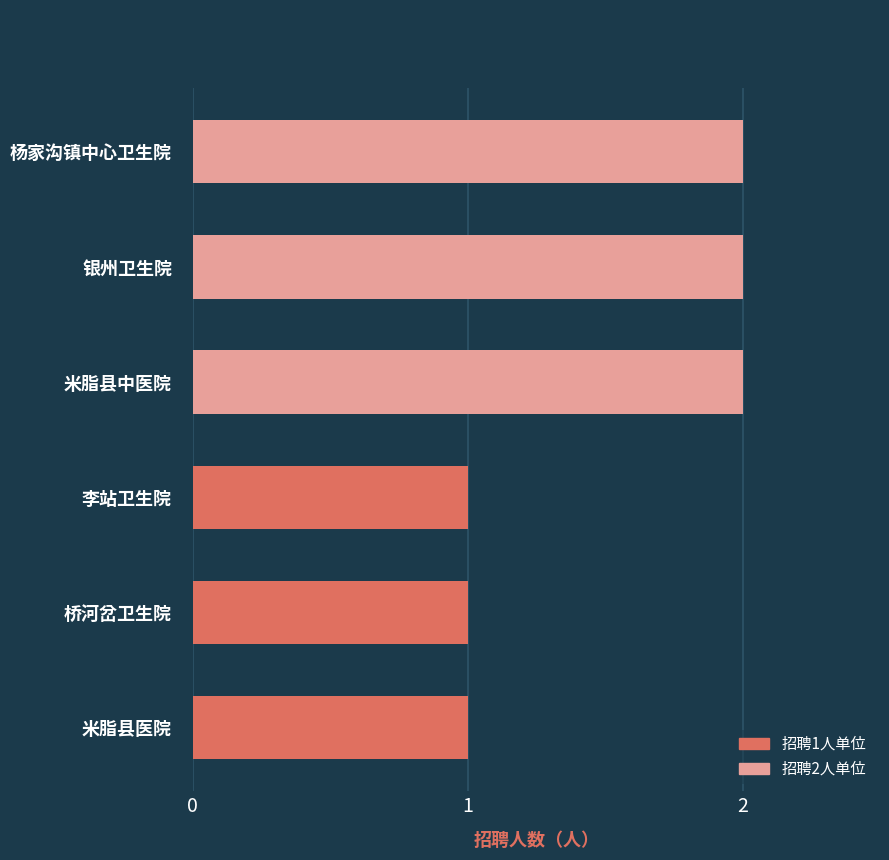

Count the values in the range 1 to 2.

6